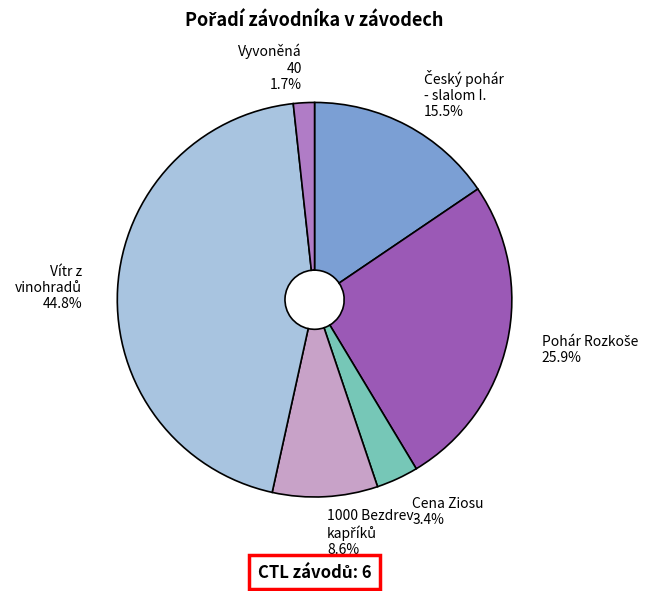

Count the number of slices in the pie.

6